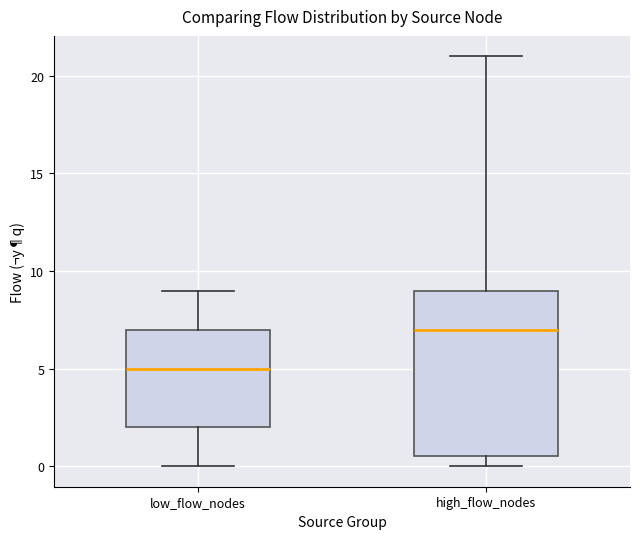

Reading left to right, transcribe this box plot: for each box, give where its median line is, the range the box spans, and where its two whiskers end, as read against the y-axis. The values are not printed on the chart, so give them approximately, as read against the axis.

low_flow_nodes: median 5.0, box 2.0 to 7.0, whiskers 0.0 to 9.0
high_flow_nodes: median 7.0, box 0.5 to 9.0, whiskers 0.0 to 21.0